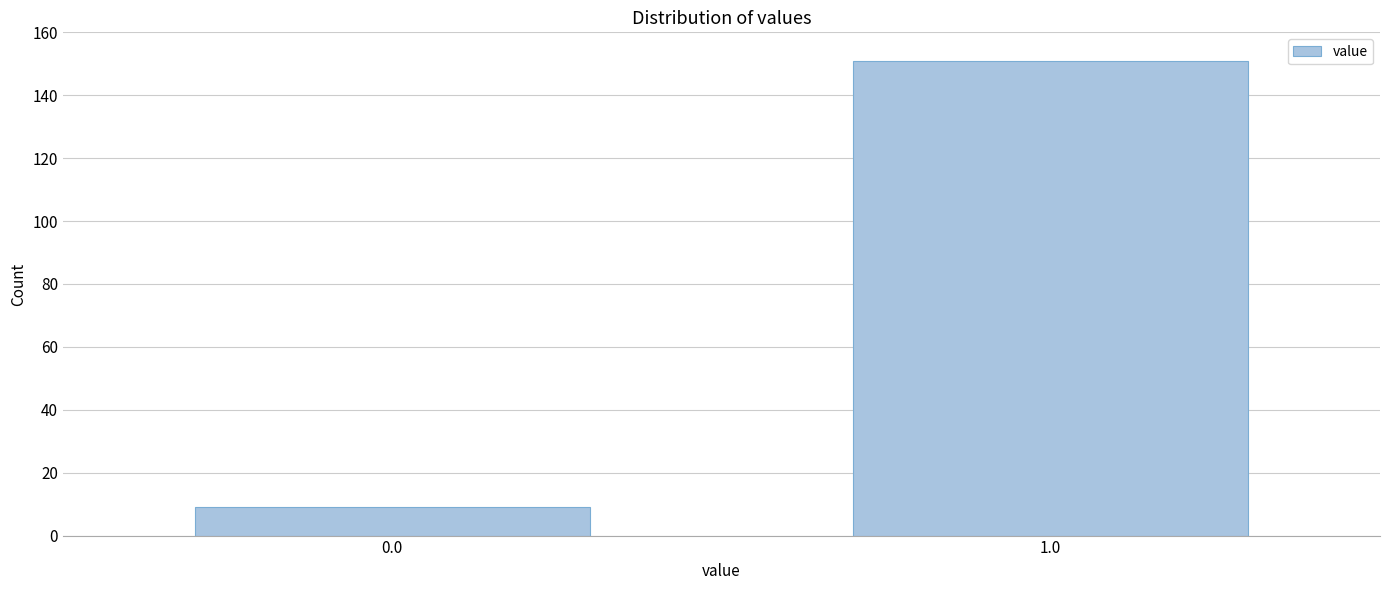

Reading right to left, what are all the values shown in this chart?

151	9